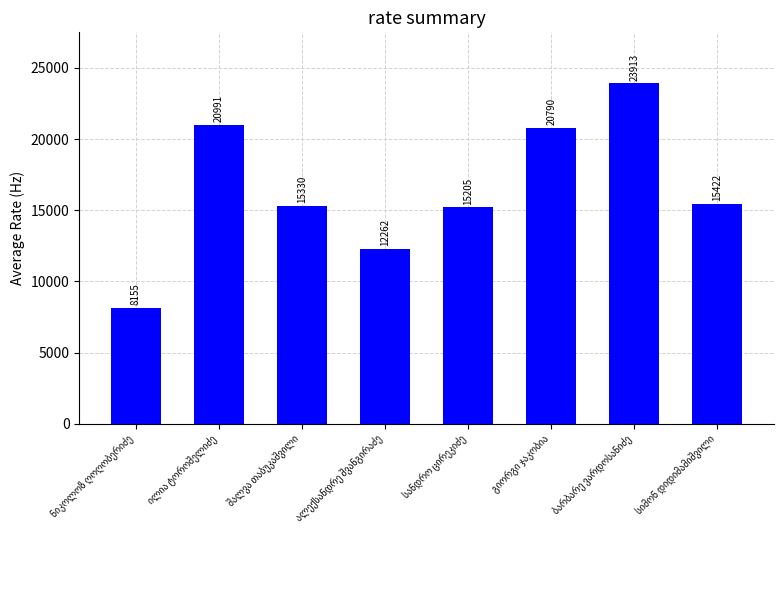

How many data points are less than 15422?

4